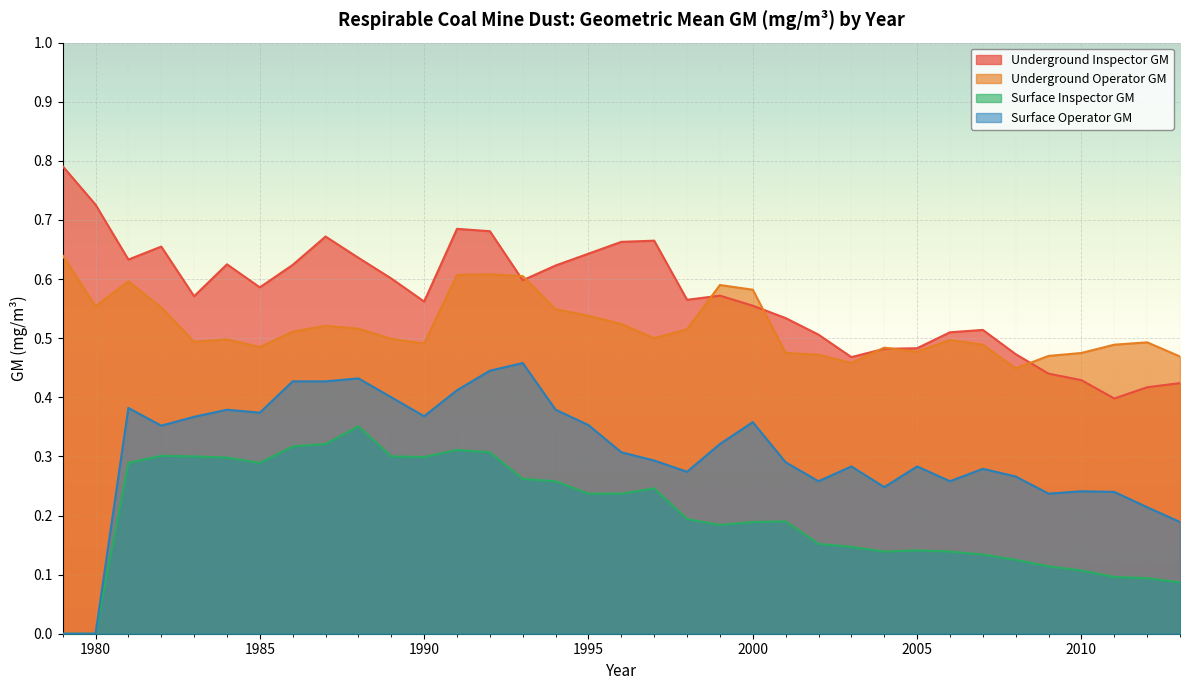

True or false: Underground Inspector GM has a value of 0.5 at 2008.

True